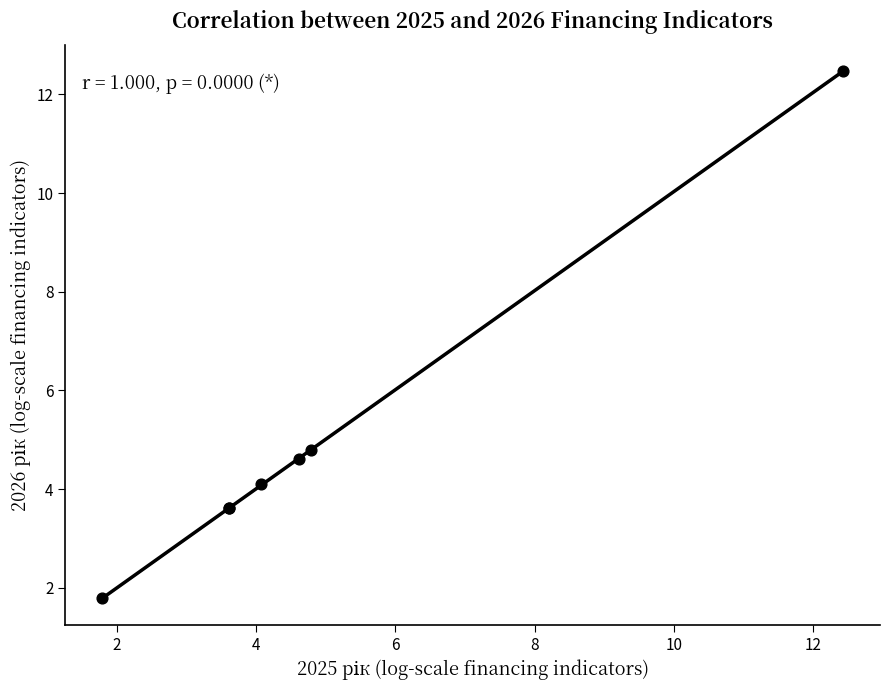

What Y value in the scatter plot is closest to 7?

4.8